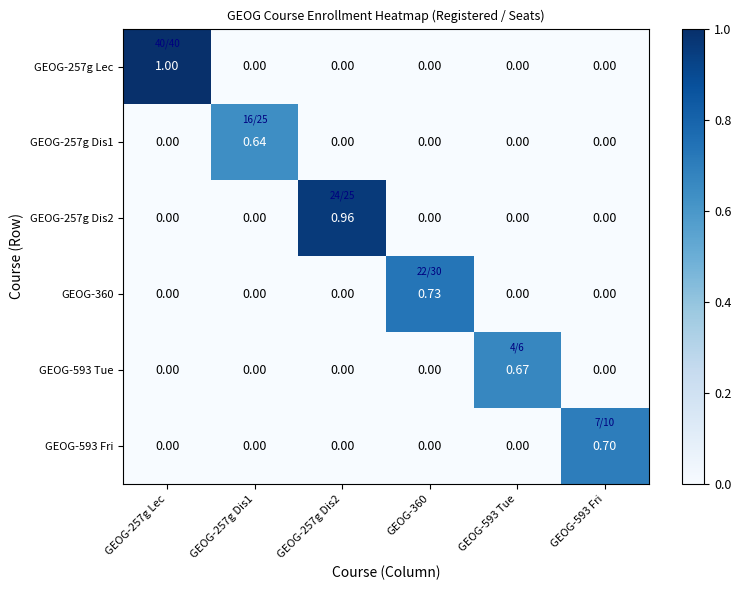

What is the maximum value shown in the chart?

1.0